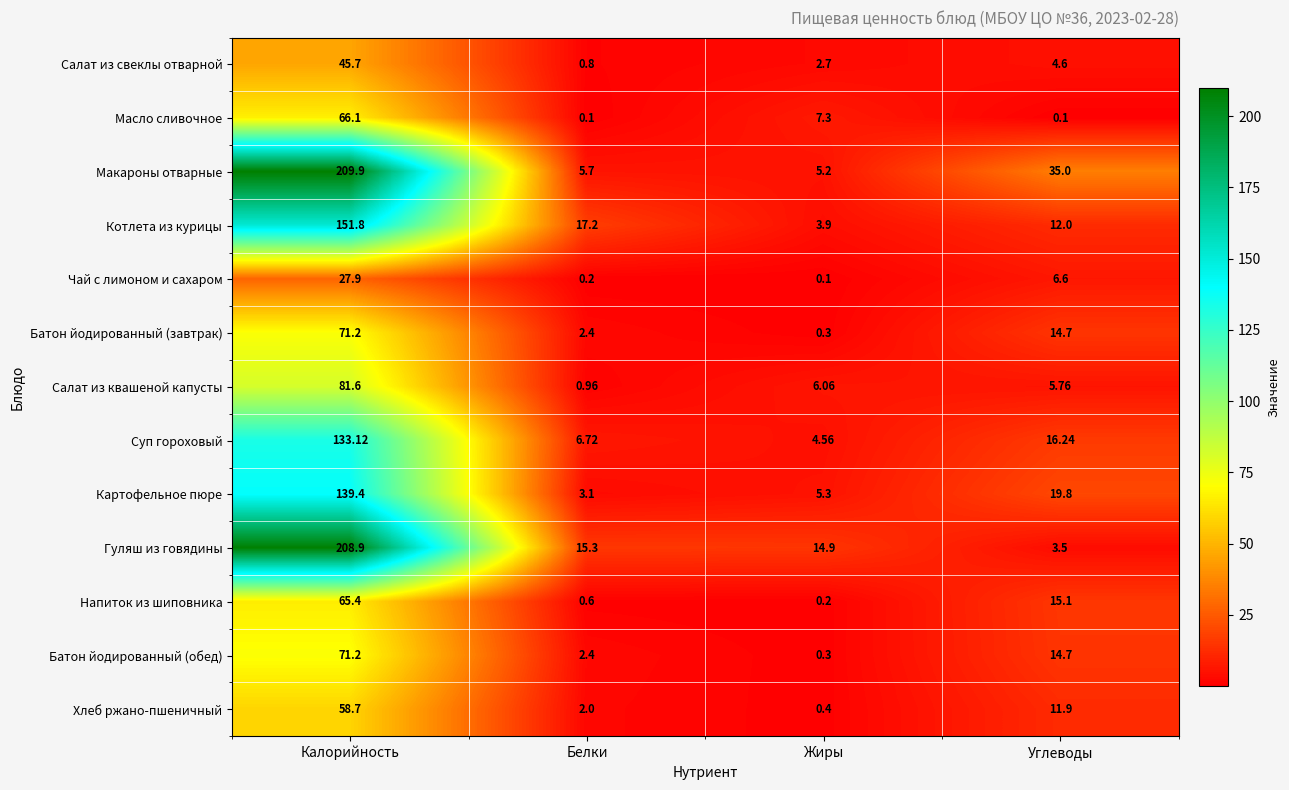

At which label does Салат из квашеной капусты first exceed 6?

Калорийность